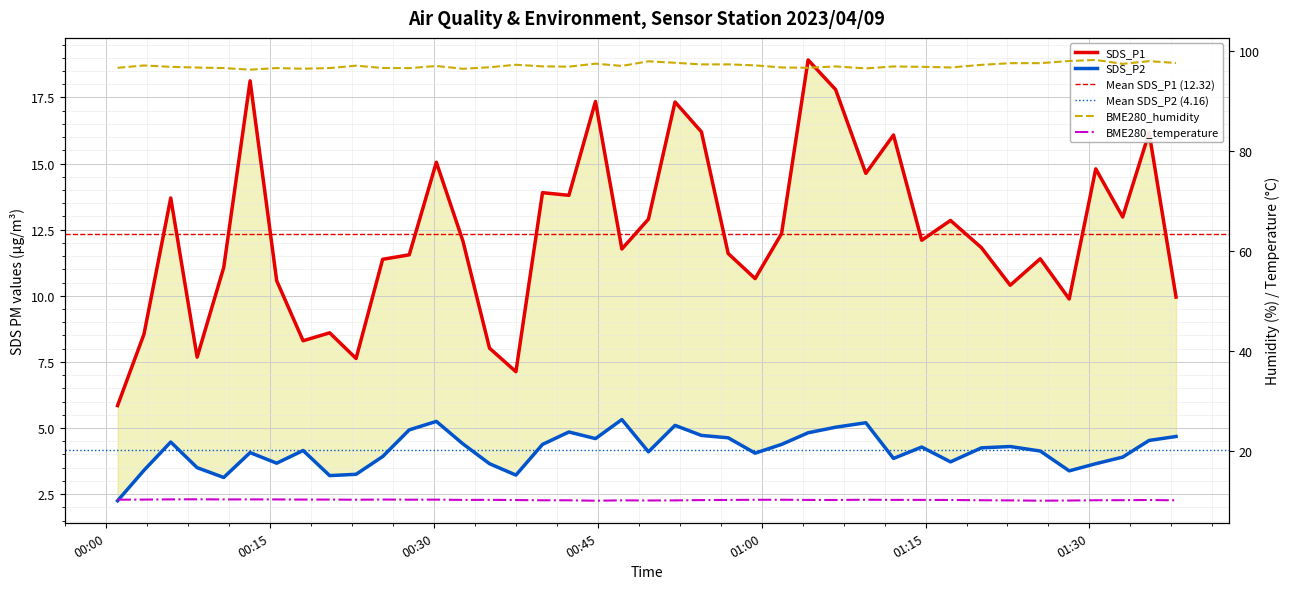

In SDS_P2, how many points are lower than both neighbors (excluding endpoints)?

10